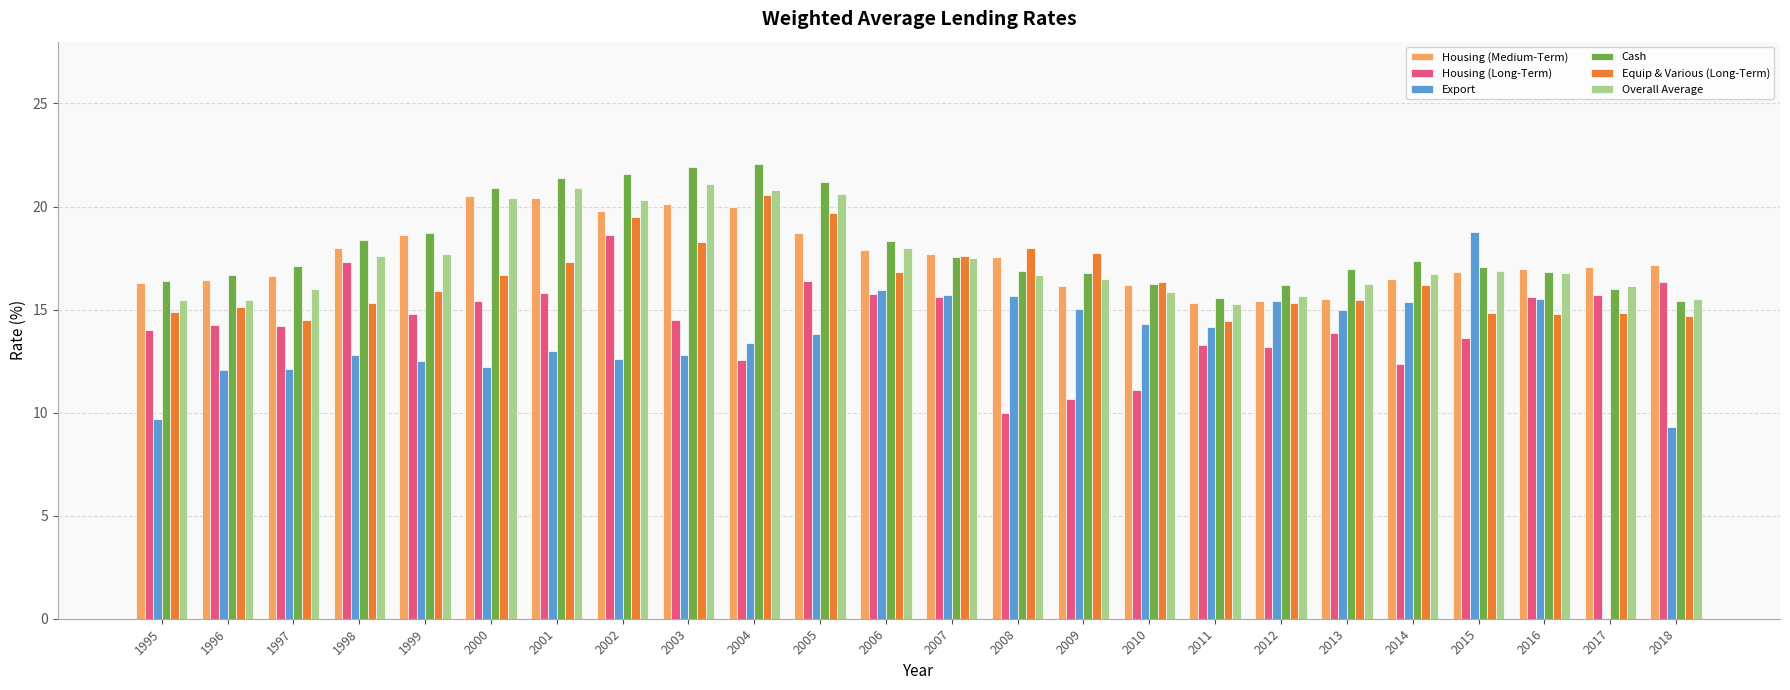

The Overall Average series shows 16.7 at 2008. True or false?

True